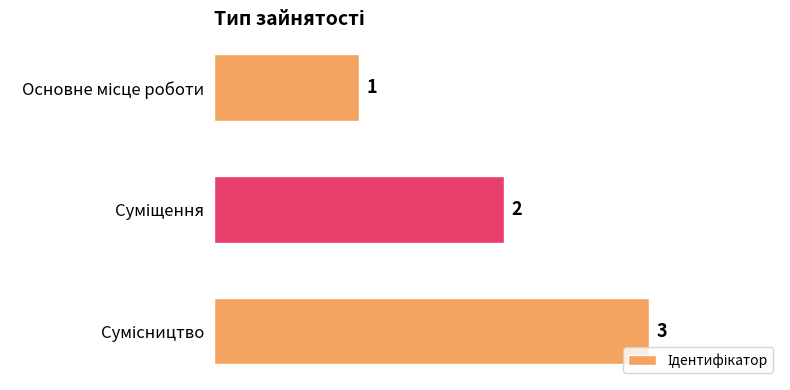

What is the difference between the second highest and minimum values?

1